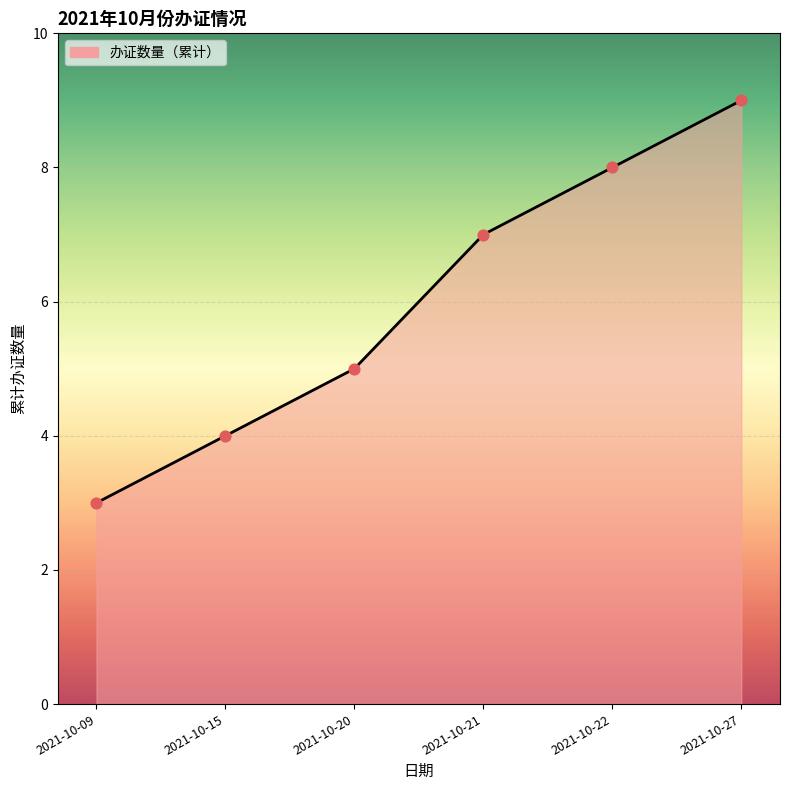

Which has a higher value, 2021-10-21 or 2021-10-20?

2021-10-21